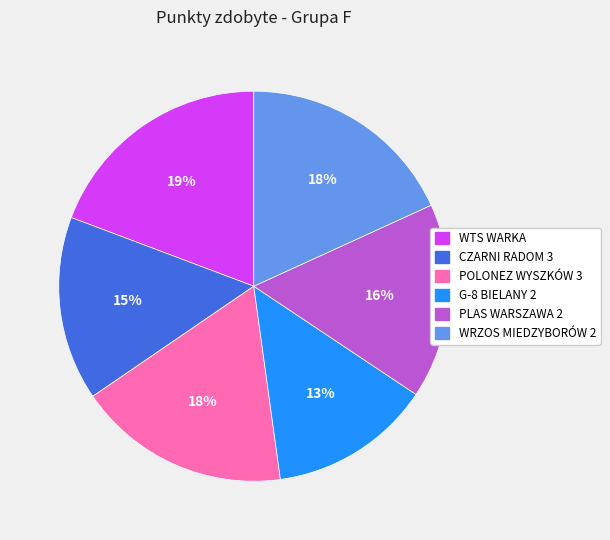

To the nearest percent, what is the average slice percentage?

17%